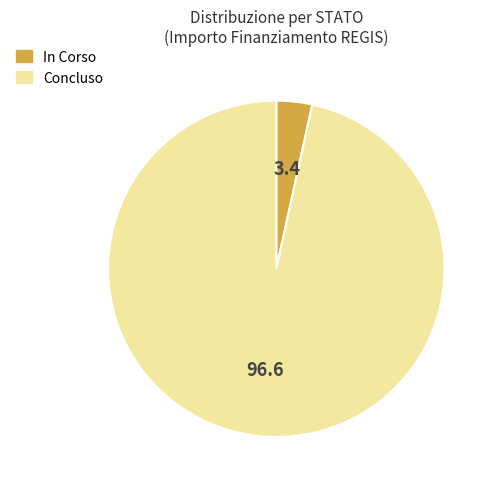

Does any single category account for the majority?

Yes